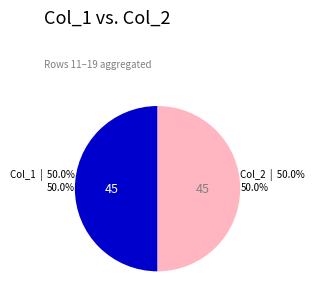

Count the number of slices in the pie.

2